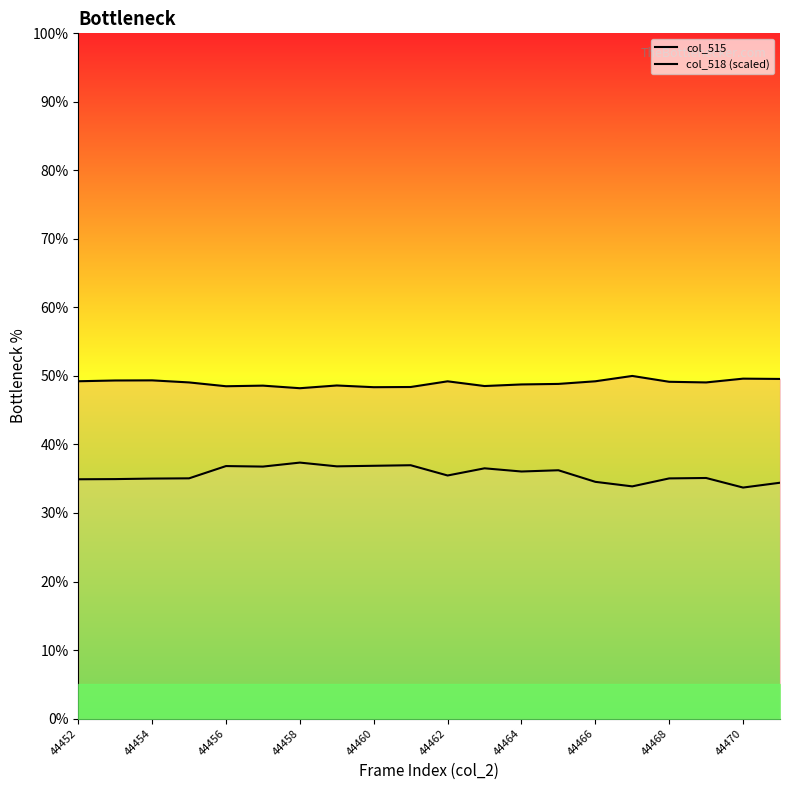

True or false: col_515 has more than 2 points higher than both neighbors.

True